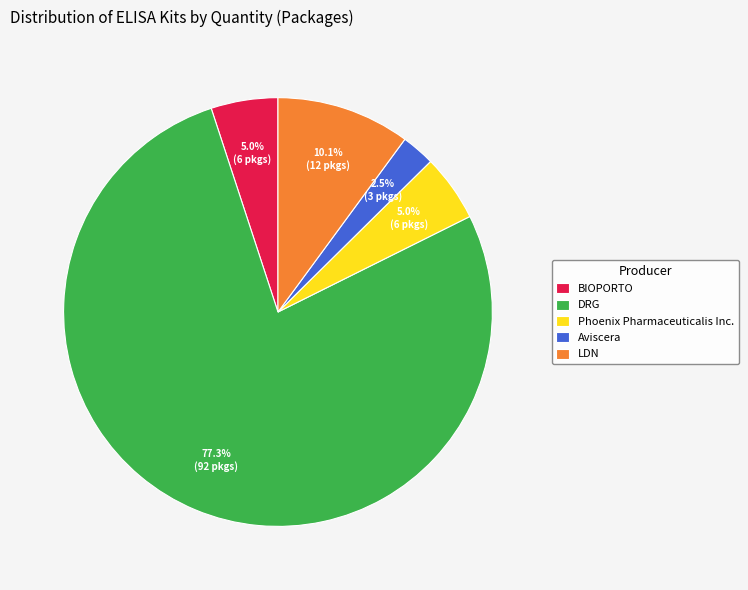

Do DRG and Phoenix Pharmaceuticalis Inc. together represent more than half of the pie?

Yes